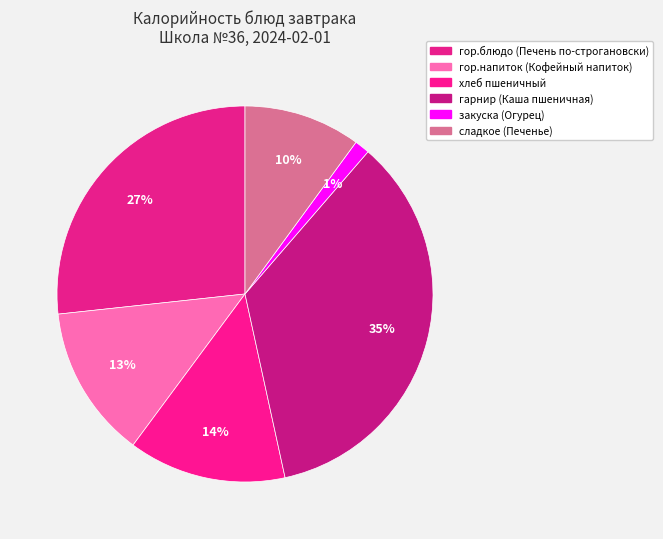

How many segments does this pie chart have?

6